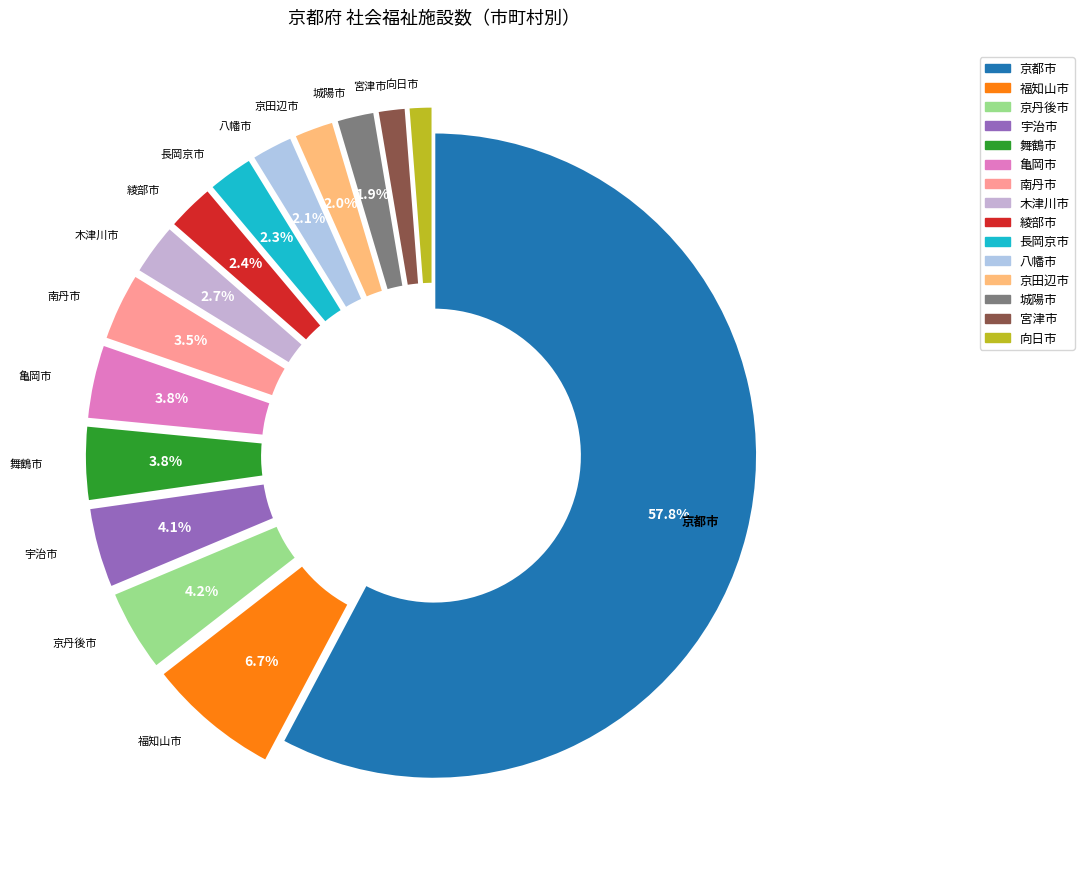

Count the number of slices in the pie.

15